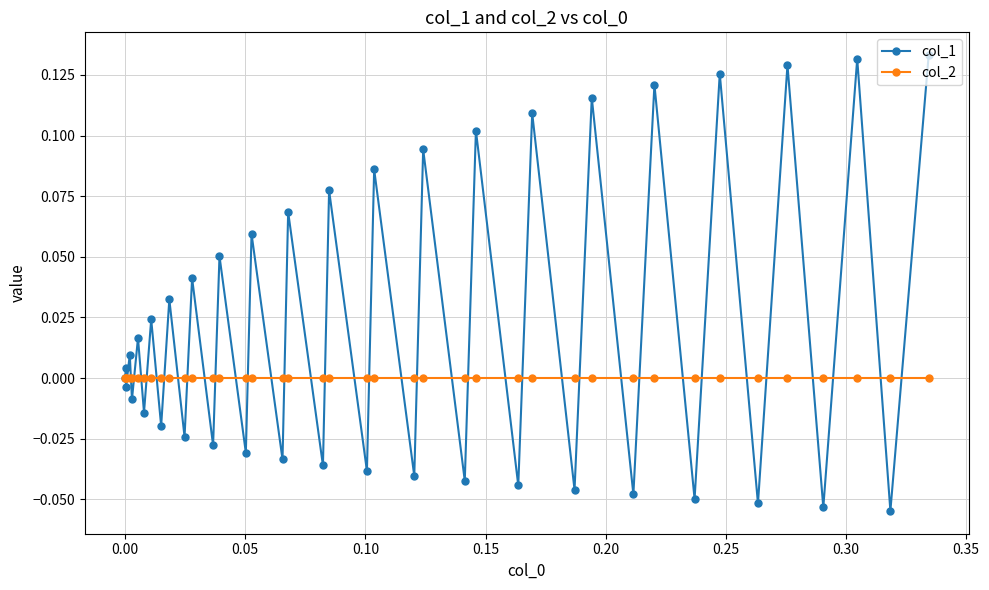

Which series has the widest spread of values?

col_1